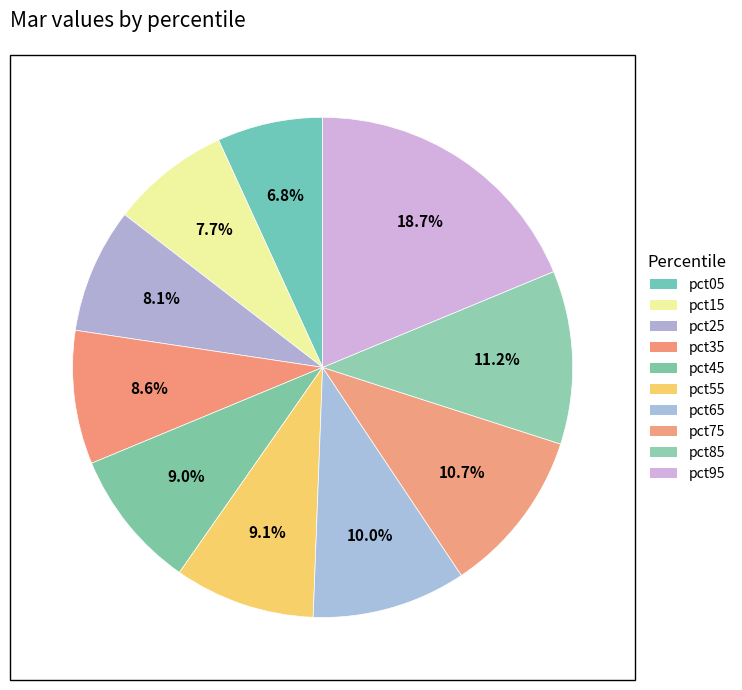

Is there a majority slice in this chart?

No